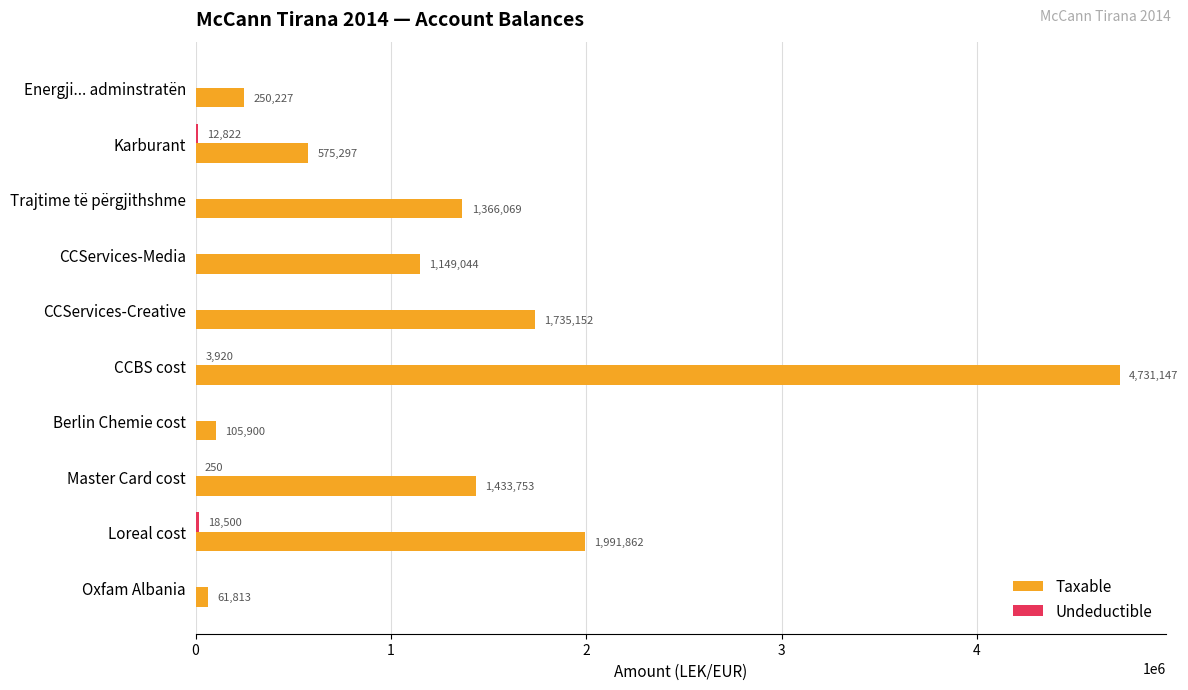

Which series has the largest total across all categories?

Taxable